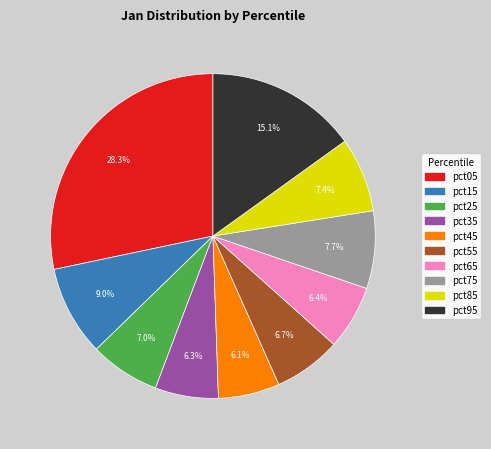

How many segments does this pie chart have?

10